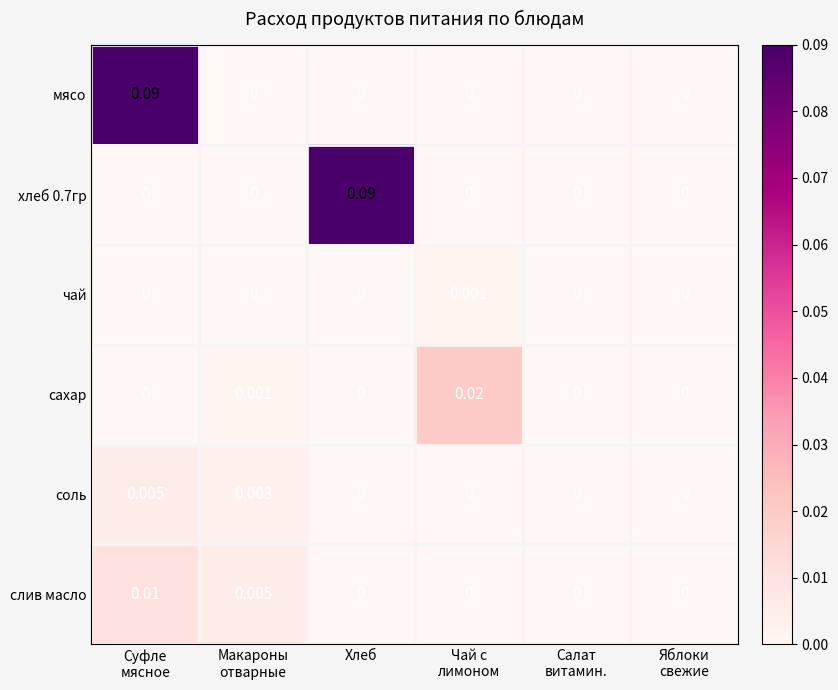

At which label does хлеб 0.7гр reach its peak?

Хлеб